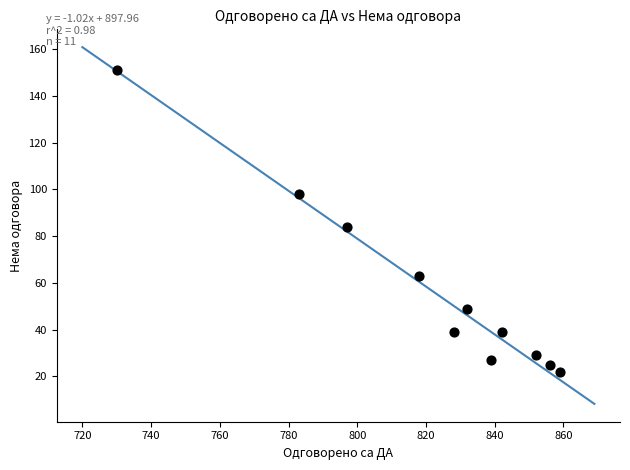

What is the range of Y values (max minus min)?

129